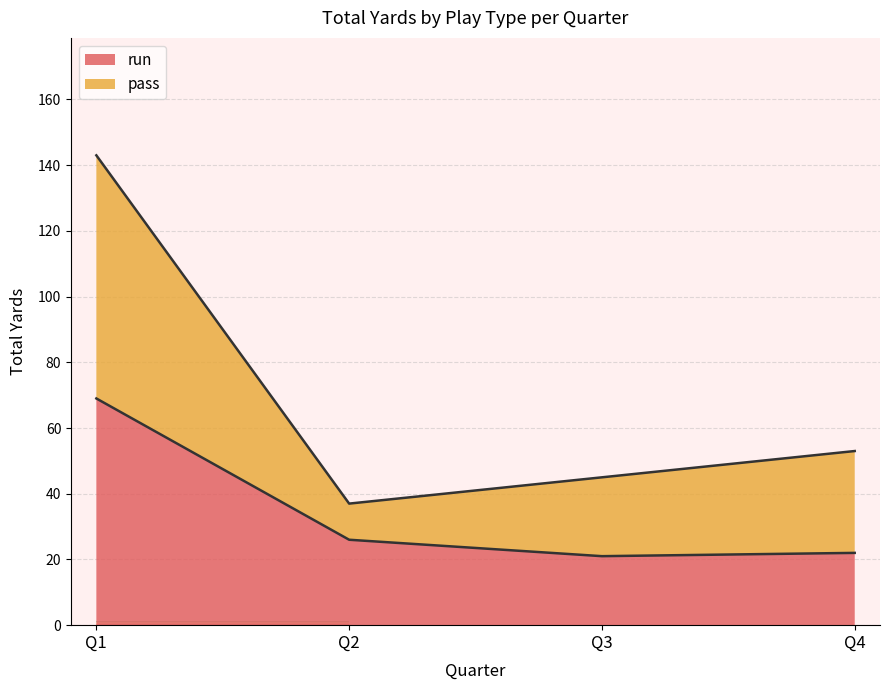

Which series has the largest range (max minus min)?

pass